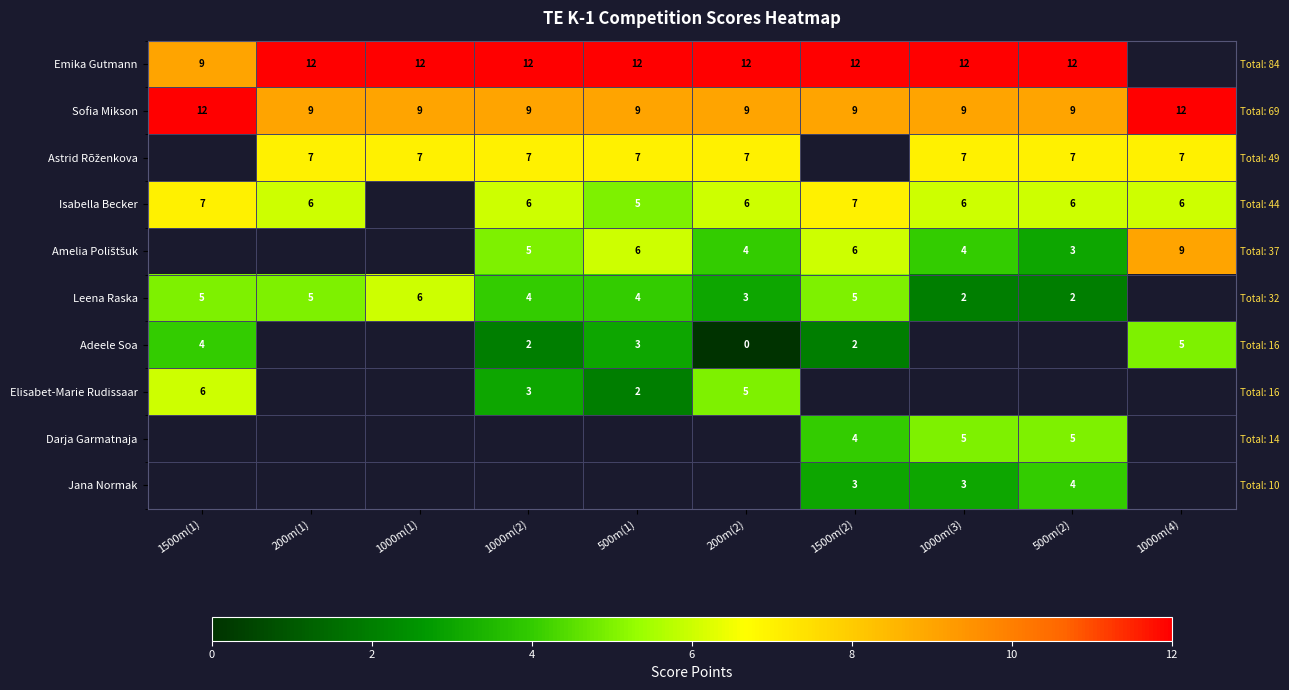

Is the value of Emika Gutmann at 1000m(4) greater than the value of Isabella Becker at 500m(2)?

No